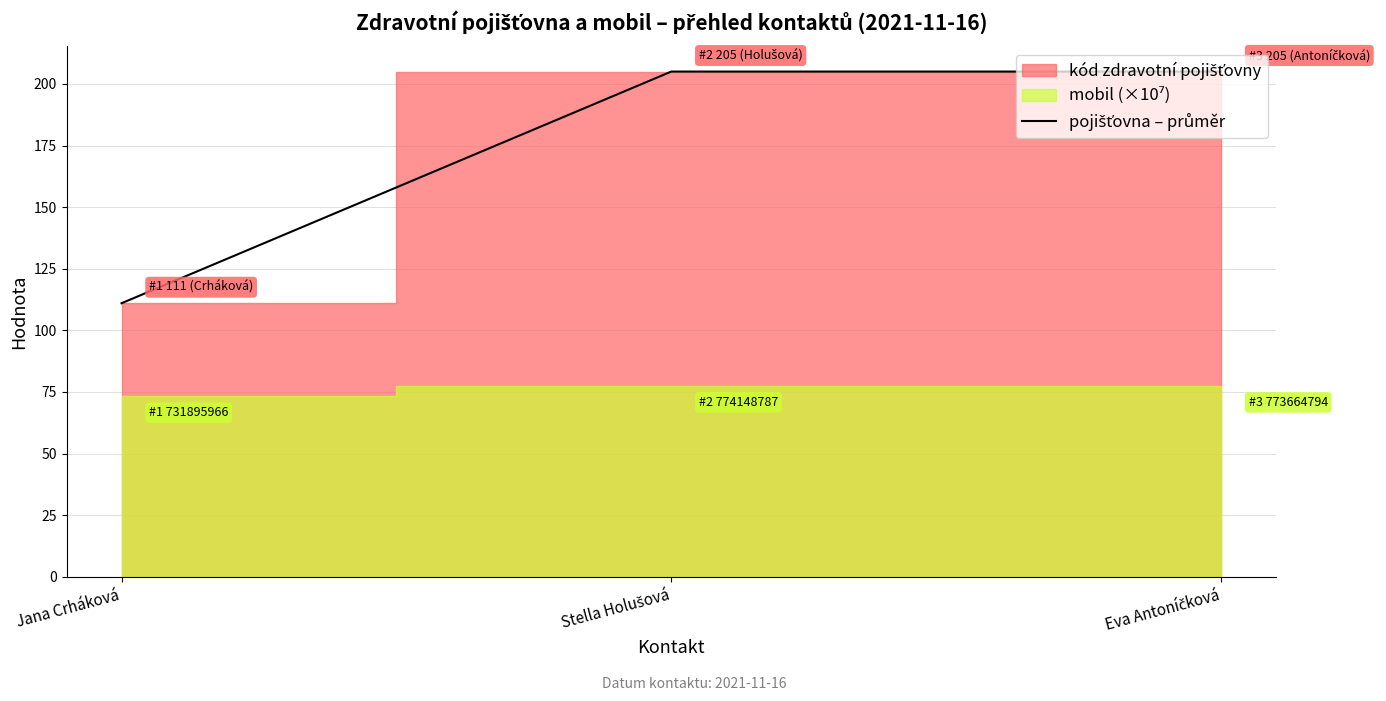

Reading right to left, extract all data points from this chart.

205	205	111